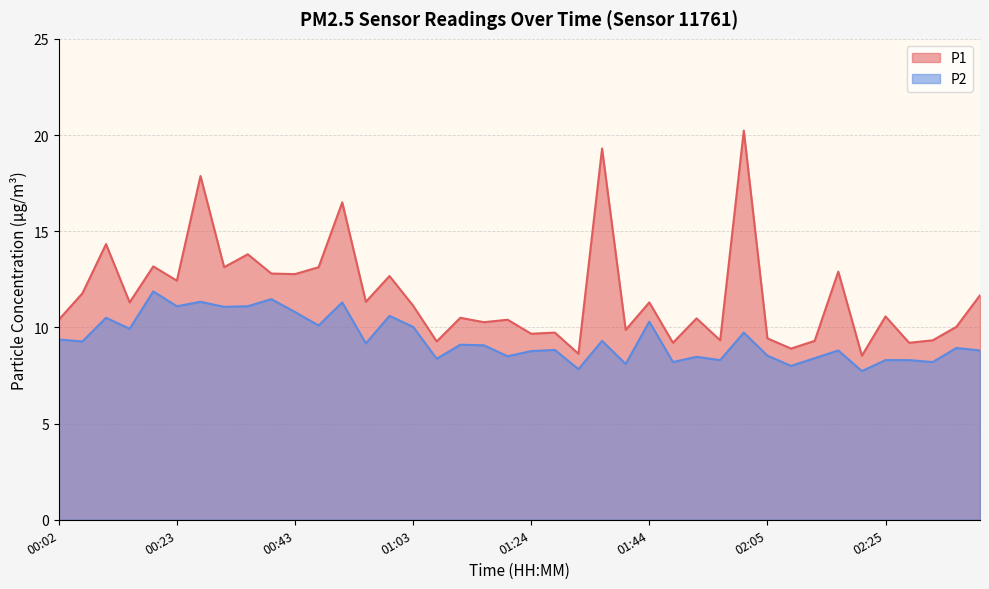

List the series in order of their peak value, lowest first.

P2, P1